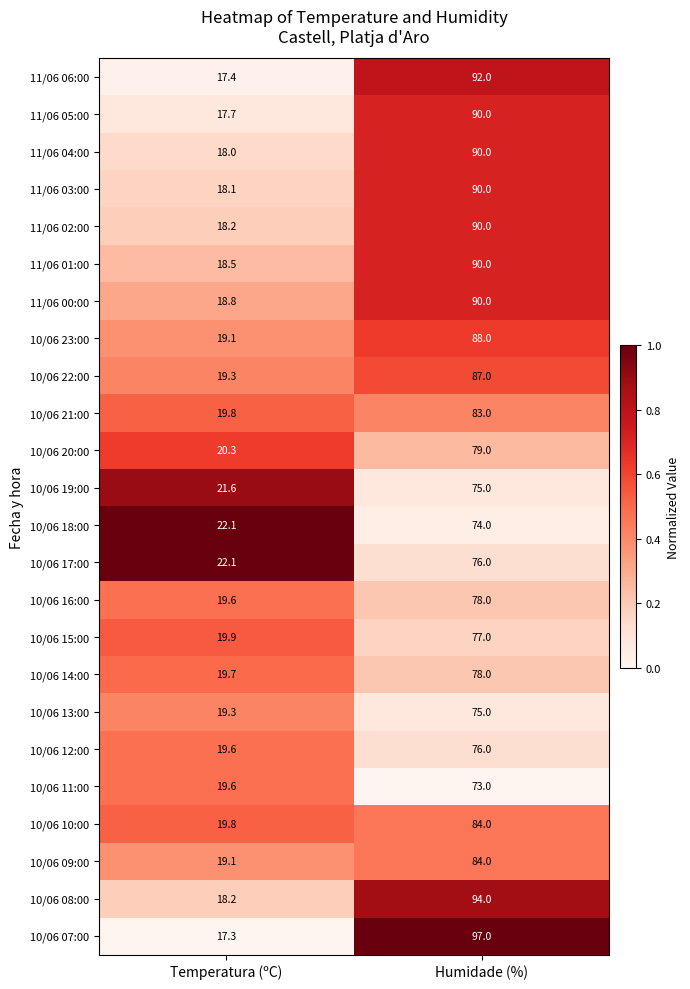

What is the difference between the highest and lowest values at Humidade (%)?

24.0